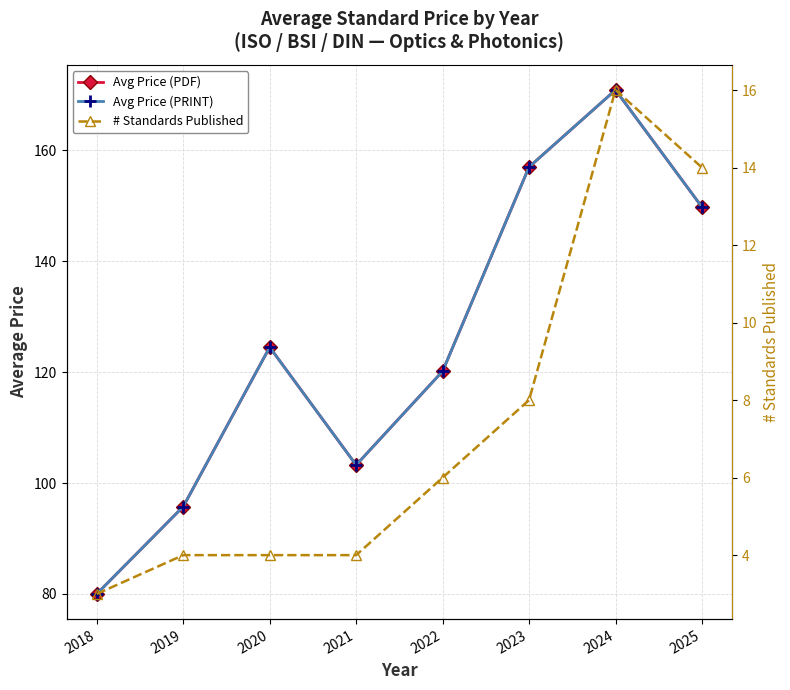

Which has a higher value, 2018 or 2024?

2024